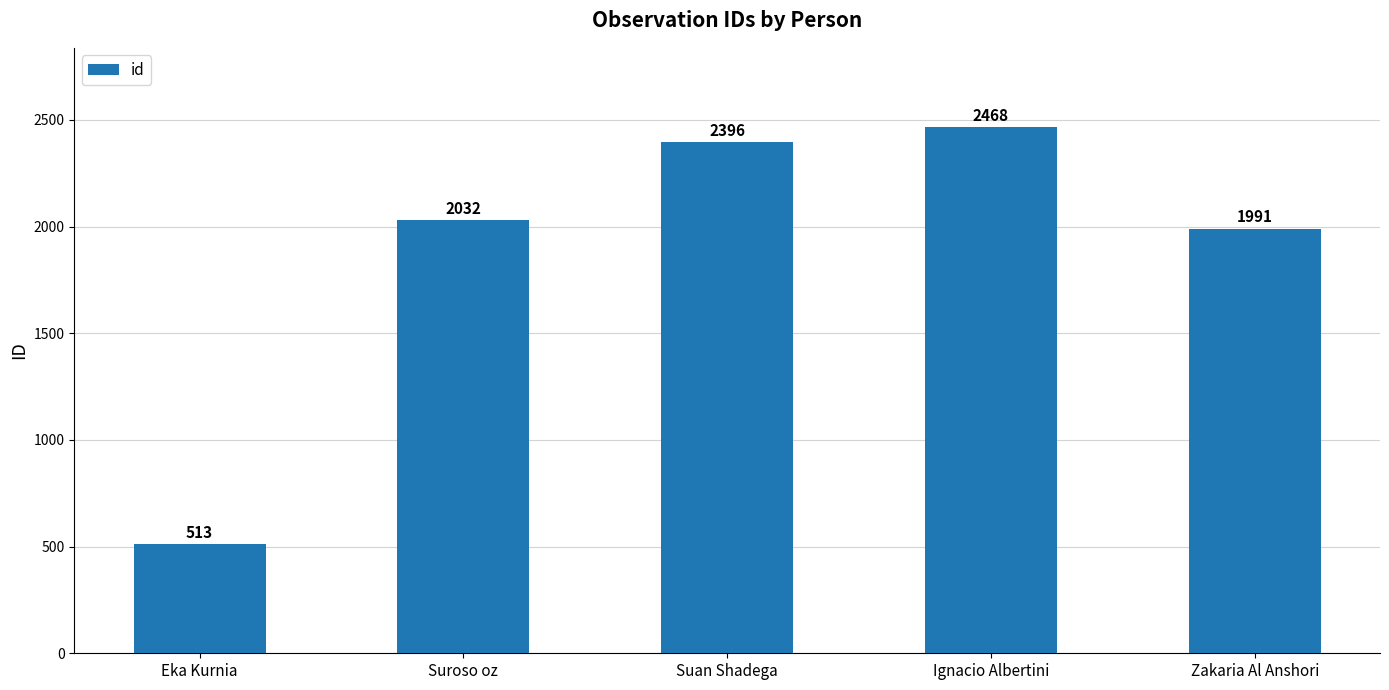

What is the label of the 5th bar from the left?

Zakaria Al Anshori